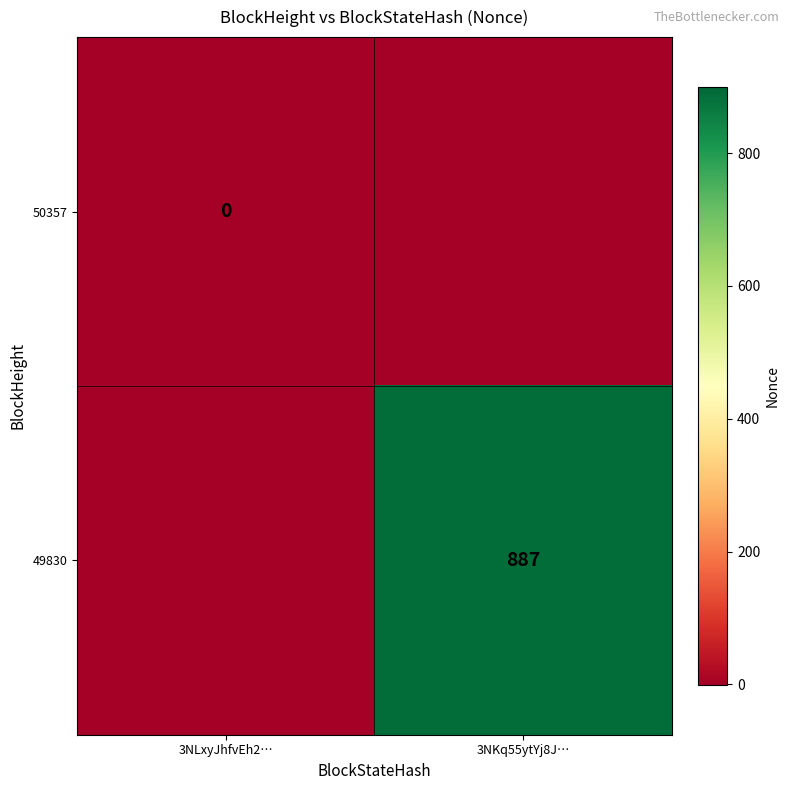

Is the value of 50357 at 3NLxyJhfvEh2… greater than the value of 49830 at 3NKq55ytYj8J…?

No